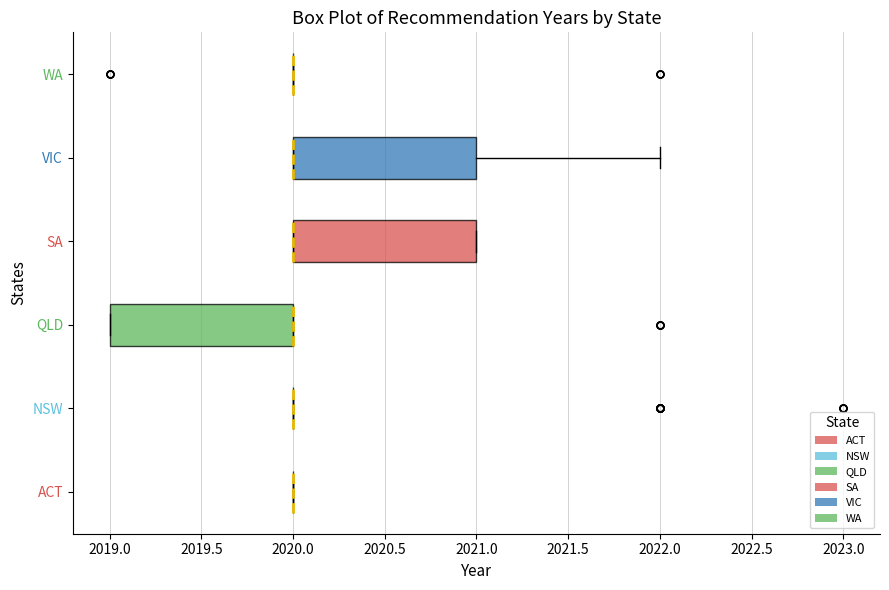

Reading bottom to top, read every box against the x-axis: the position of its median line, the range the box covers, and the ends of its whiskers. The values are not printed on the chart, so give them approximately, as read against the axis.

ACT: box collapsed to a line at 2020, whiskers 2020 to 2020
NSW: box collapsed to a line at 2020, whiskers 2020 to 2020
QLD: median 2020 (drawn on the box's right edge), box 2019 to 2020, whiskers 2019 to 2020
SA: median 2020 (drawn on the box's left edge), box 2020 to 2021, whiskers 2020 to 2021
VIC: median 2020 (drawn on the box's left edge), box 2020 to 2021, whiskers 2020 to 2022
WA: box collapsed to a line at 2020, whiskers 2020 to 2020